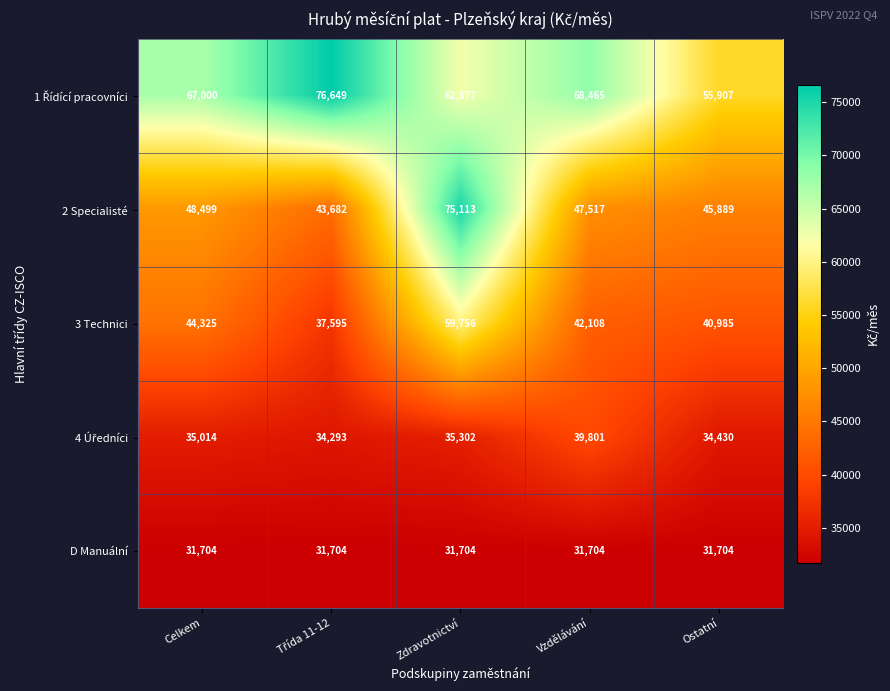

Is it true that 2 Specialisté equals 47668 at Zdravotnictví?

False